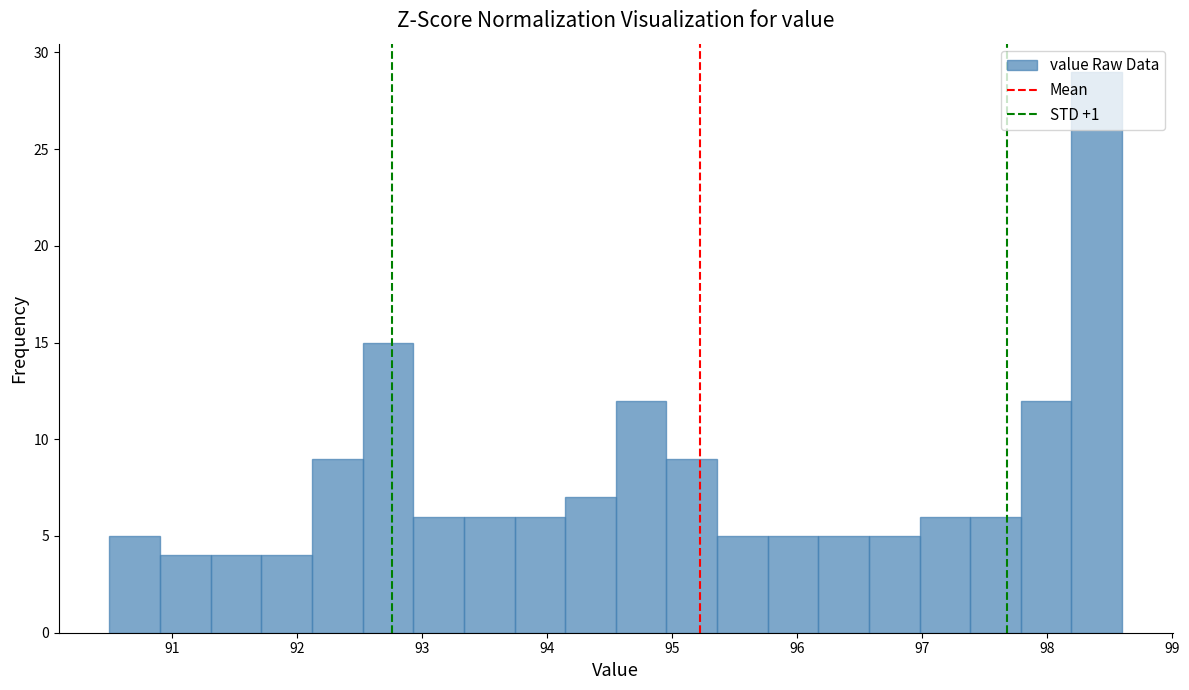

Reading left to right, transcribe this chart: for each bar, give the range it covers on the x-axis and its height. Neither the bar edges nor the heights are printed on the chart, so give them approximately, as read against the axes.

90.5 to 90.9: 5
90.9 to 91.3: 4
91.3 to 91.7: 4
91.7 to 92.1: 4
92.1 to 92.5: 9
92.5 to 92.9: 15
92.9 to 93.3: 6
93.3 to 93.7: 6
93.7 to 94.1: 6
94.1 to 94.6: 7
94.6 to 95.0: 12
95.0 to 95.4: 9
95.4 to 95.8: 5
95.8 to 96.2: 5
96.2 to 96.6: 5
96.6 to 97.0: 5
97.0 to 97.4: 6
97.4 to 97.8: 6
97.8 to 98.2: 12
98.2 to 98.6: 29